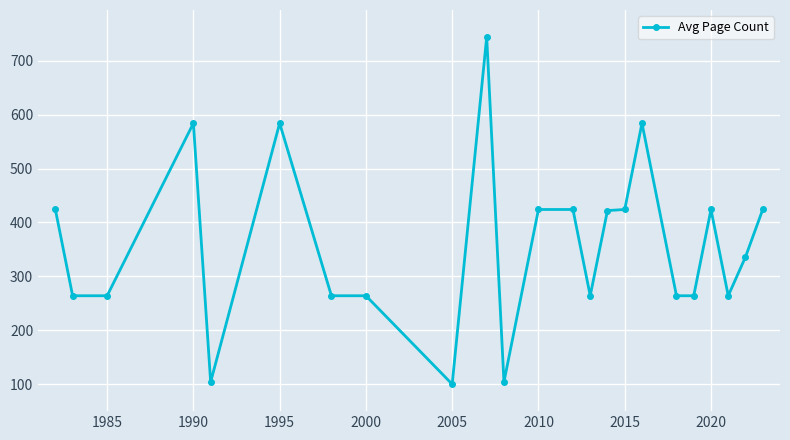

True or false: the data has more than 2 interior local peaks.

True